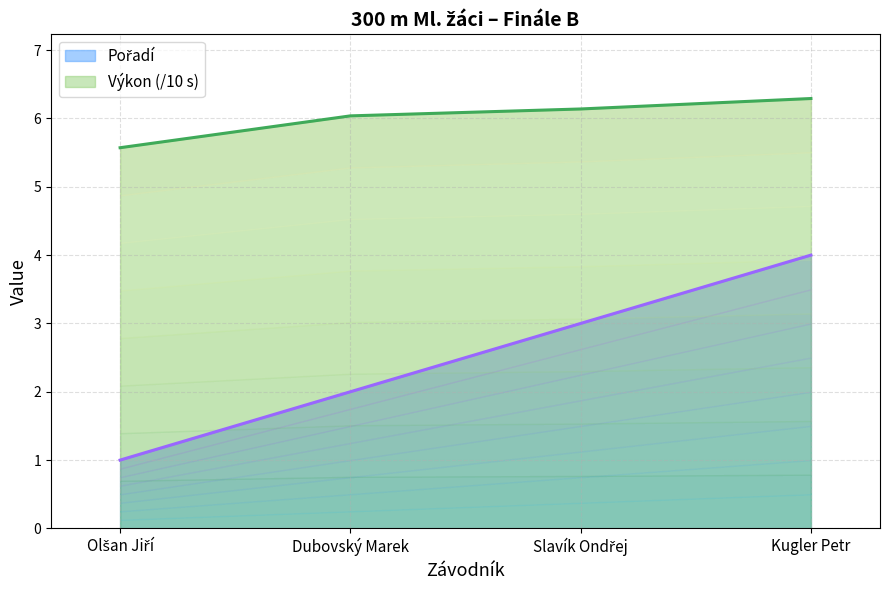

Count the number of data series in this chart.

2